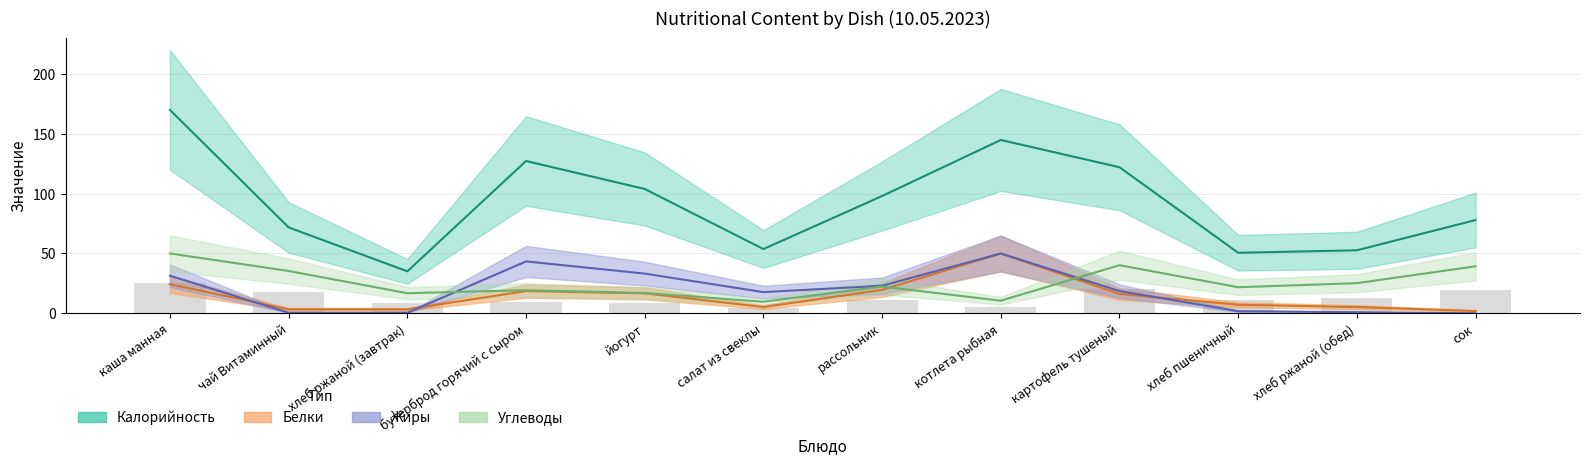

Where does the Калорийность series first go above 98?

каша манная